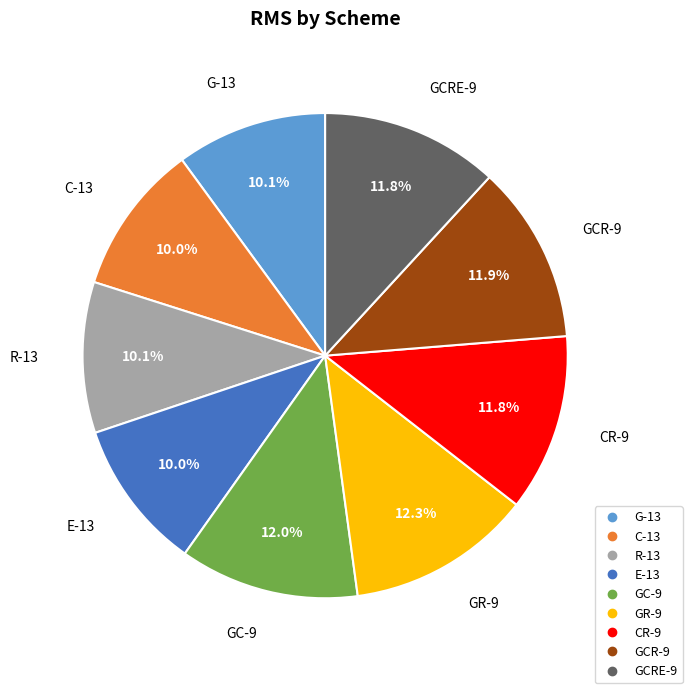

To the nearest percent, what portion does E-13 represent?

10%